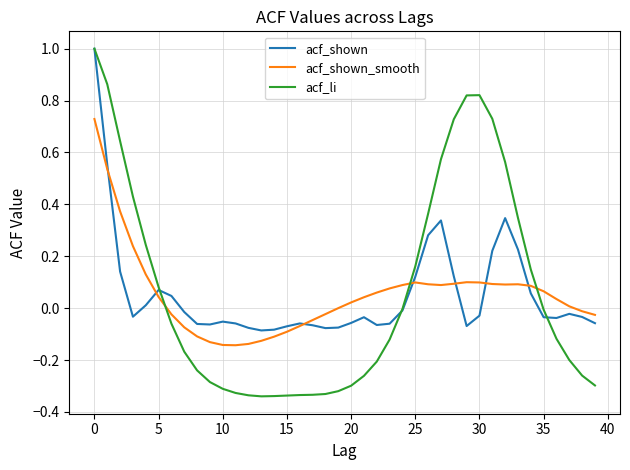

Which series has the largest range (max minus min)?

acf_li